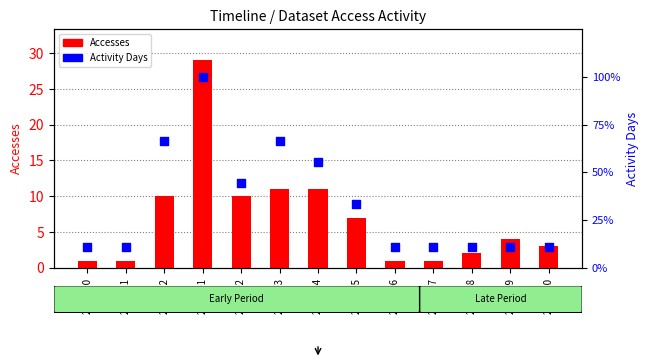

What are all the series names shown in the legend?

Accesses, Activity Days